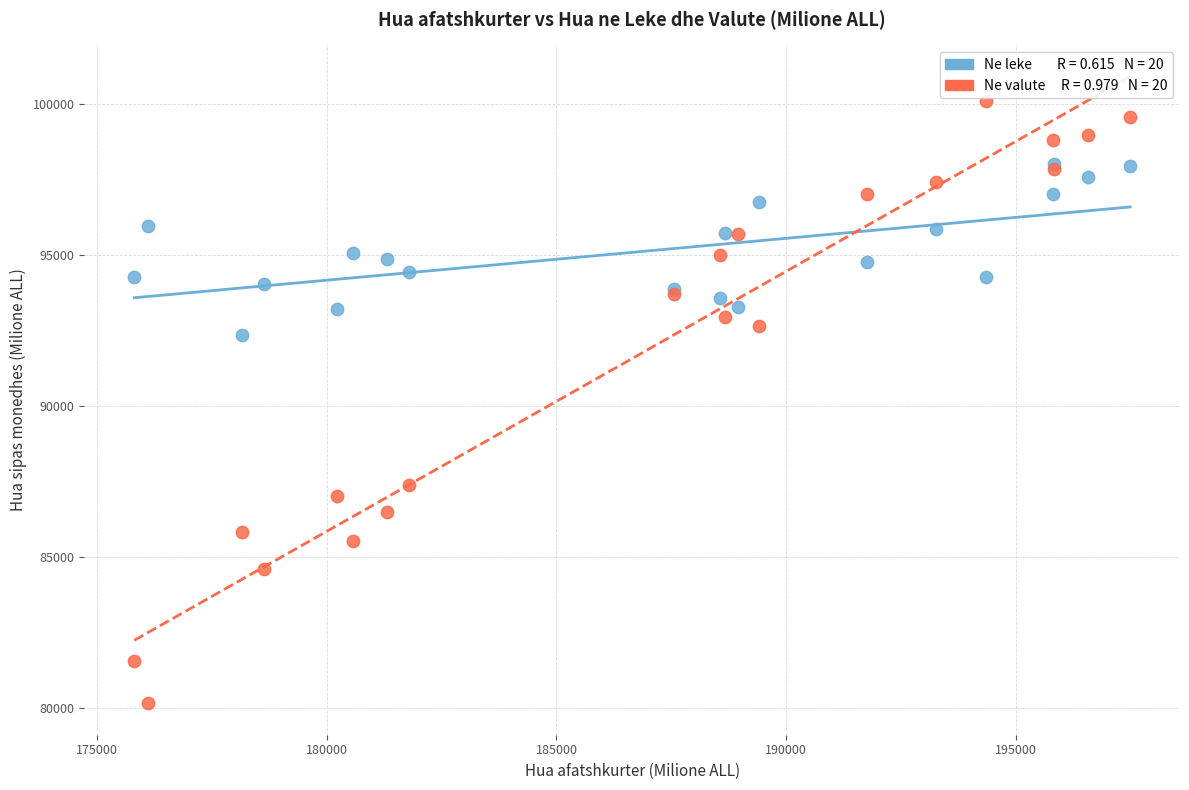

Across all series, what Y value is closest to 90115?

92345.6